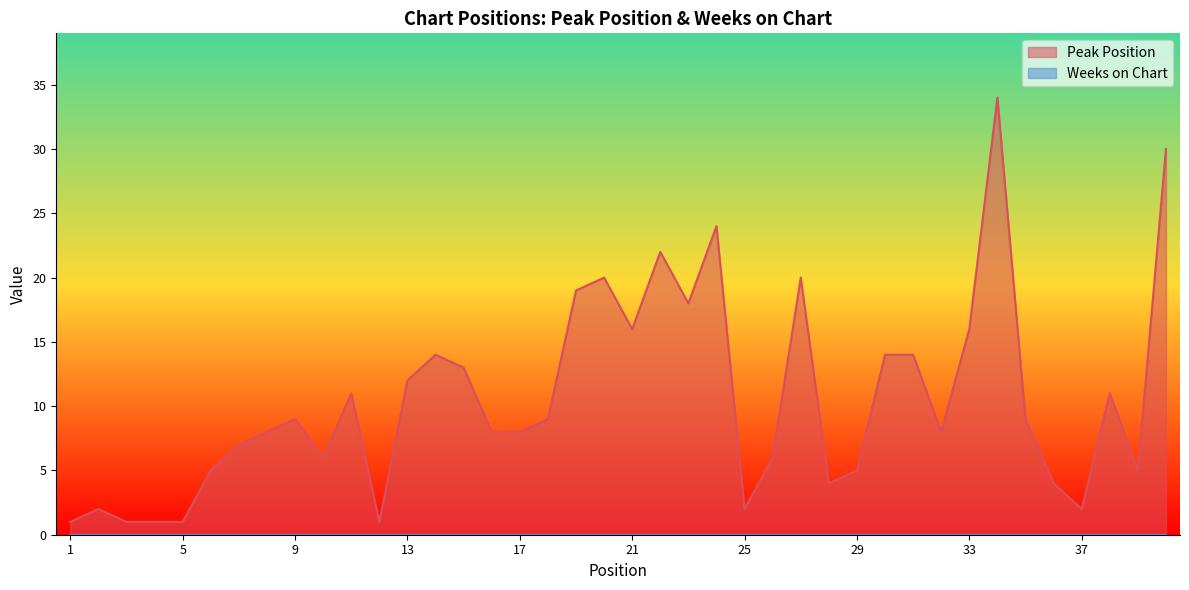

How many lines are shown in the chart?

2